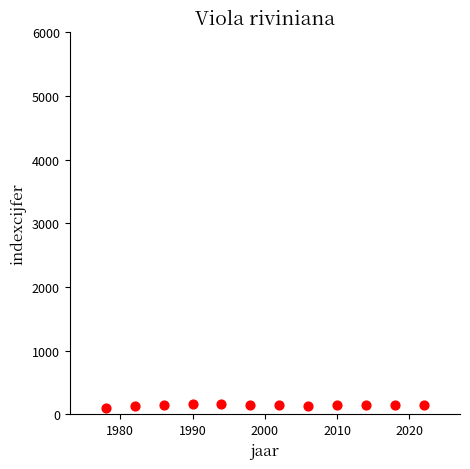

What is the average Y value?

142